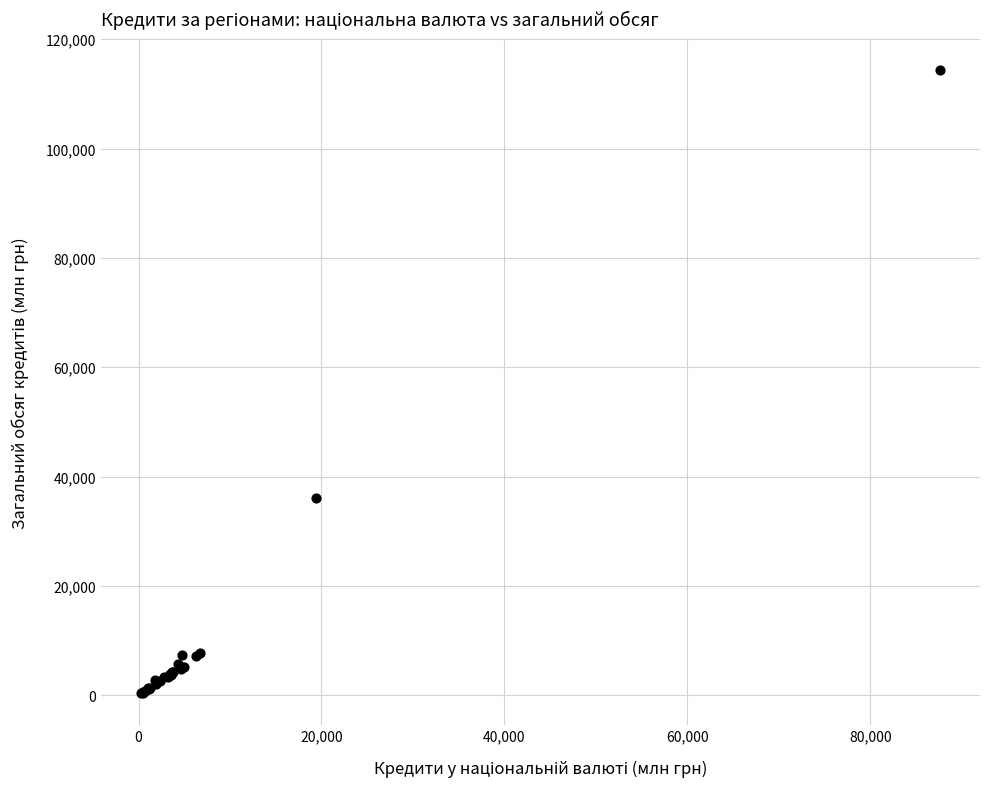

What Y value in the scatter plot is closest to 57343?

36089.2